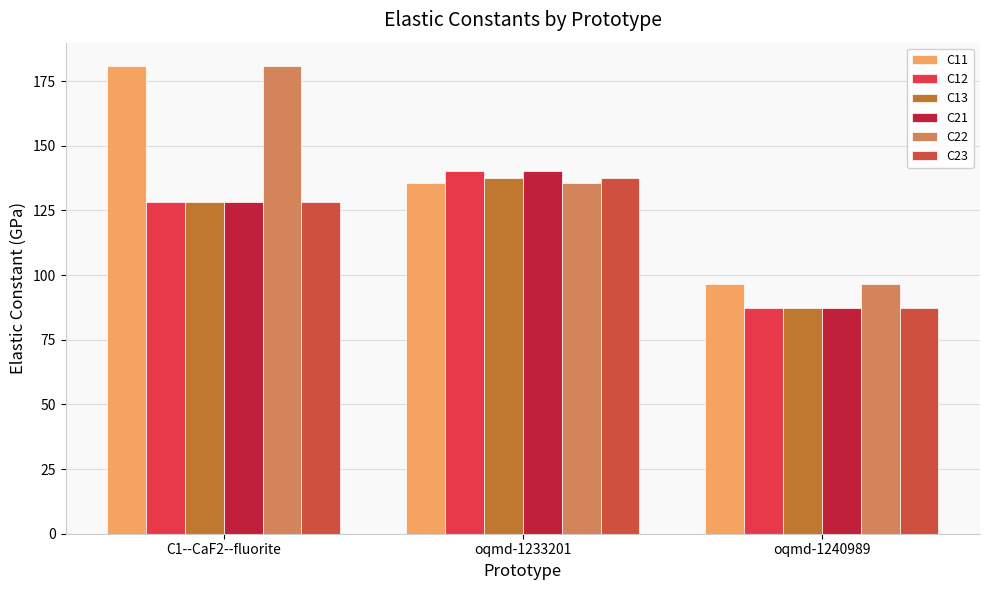

How many series are shown in this chart?

6